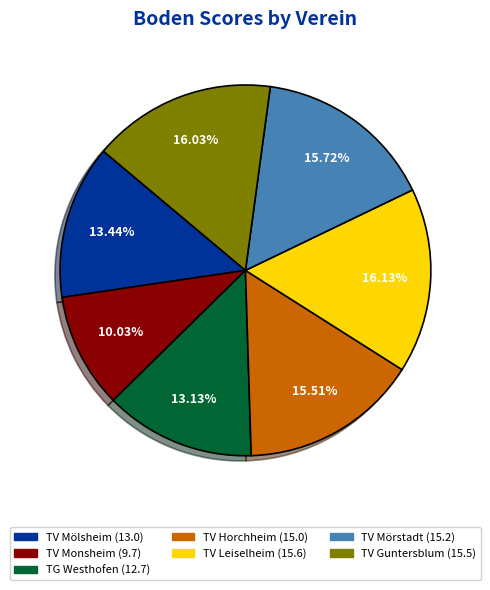

What portion of the pie excludes TV Horchheim?

84.5%